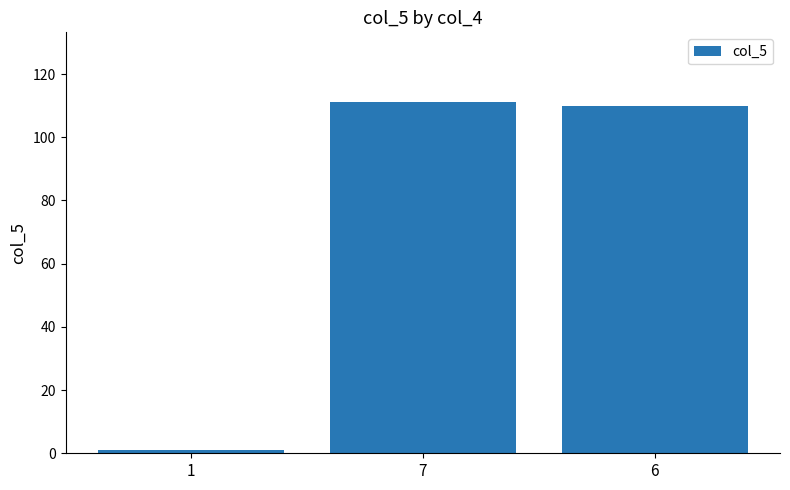

Which category has the lowest value across all series?

1